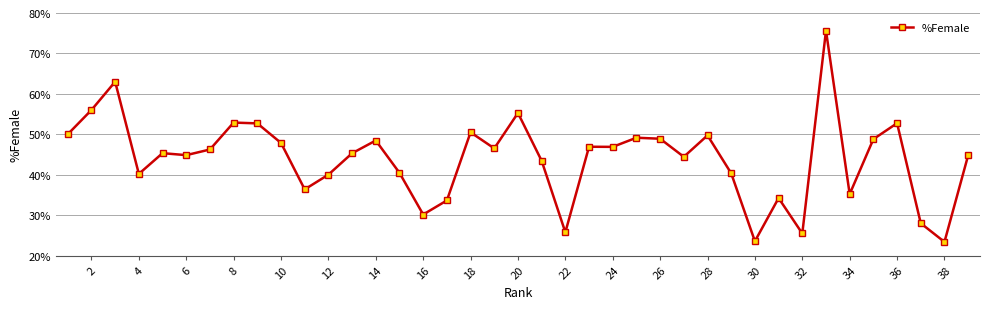

What is the difference between the maximum and minimum values?

52.3